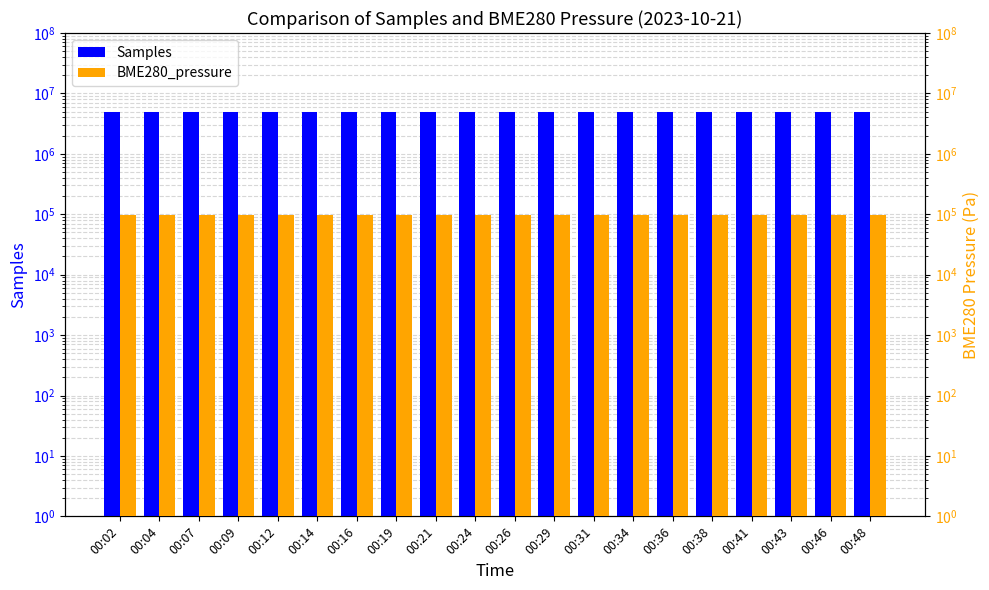

List the labels in order of Samples value, largest first.

00:02, 00:48, 00:43, 00:38, 00:46, 00:19, 00:29, 00:16, 00:41, 00:36, 00:12, 00:14, 00:21, 00:31, 00:34, 00:09, 00:24, 00:04, 00:07, 00:26